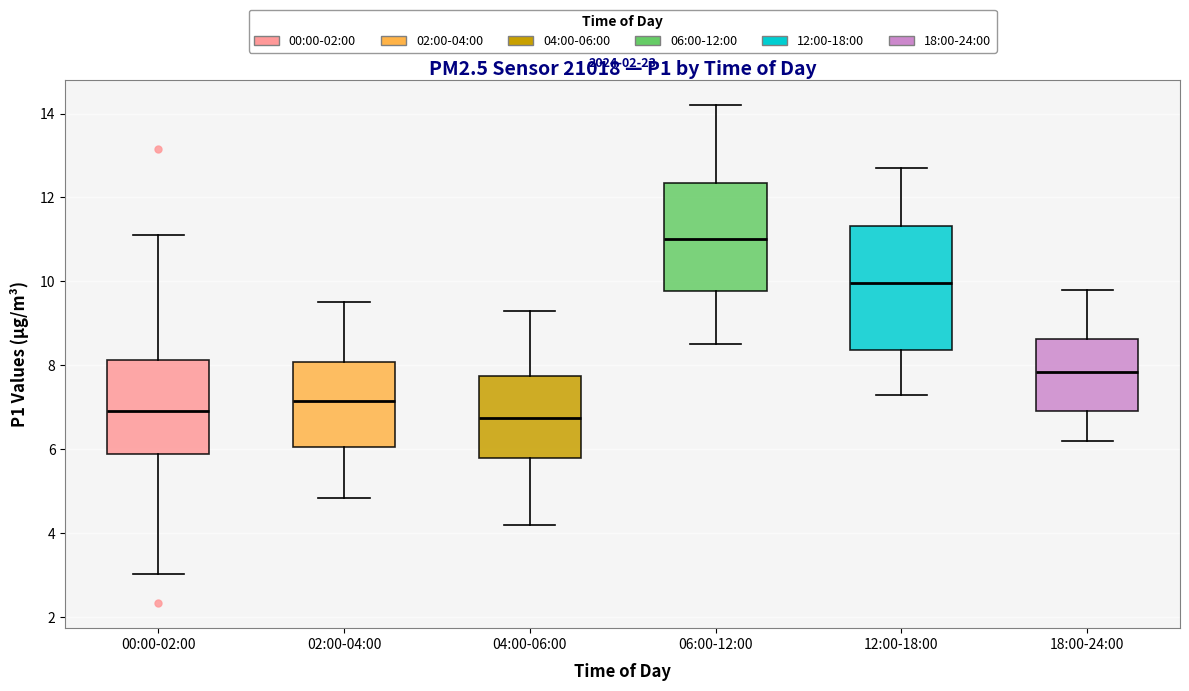

Reading left to right, transcribe this box plot: for each box, give where its median line is, the range the box spans, and where its two whiskers end, as read against the y-axis. The values are not printed on the chart, so give them approximately, as read against the axis.

00:00-02:00: median 7.0, box 5.8 to 8.2, whiskers 3.0 to 11.2
02:00-04:00: median 7.2, box 6.0 to 8.0, whiskers 4.8 to 9.6
04:00-06:00: median 6.8, box 5.8 to 7.8, whiskers 4.2 to 9.4
06:00-12:00: median 11.0, box 9.8 to 12.4, whiskers 8.6 to 14.2
12:00-18:00: median 10.0, box 8.4 to 11.4, whiskers 7.4 to 12.8
18:00-24:00: median 7.8, box 7.0 to 8.6, whiskers 6.2 to 9.8